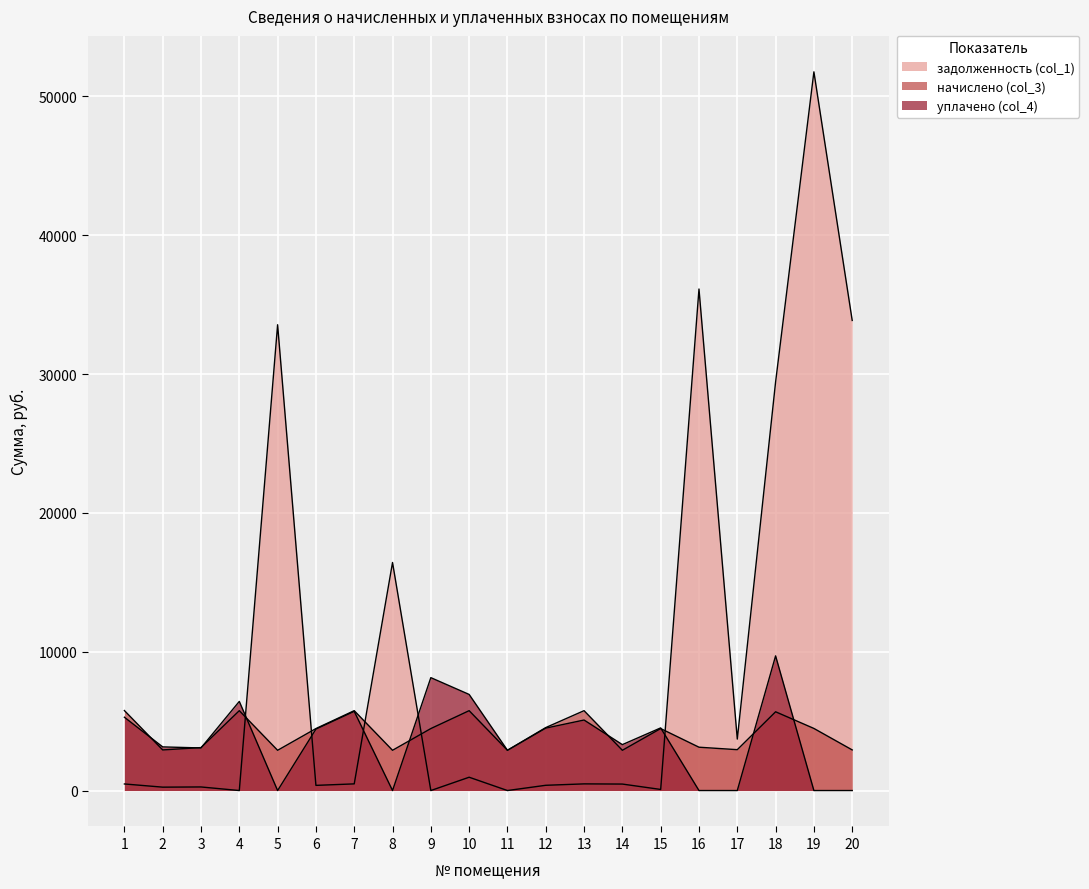

The value of уплачено (col_4) at 5 is 6167.3. True or false?

False